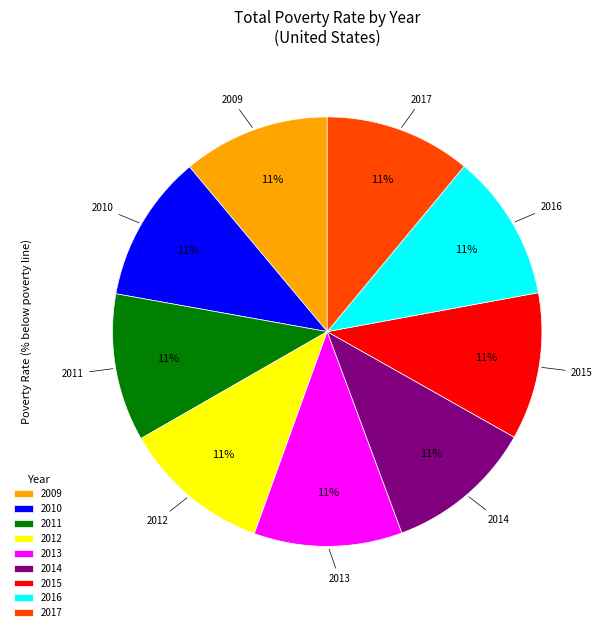

To the nearest percent, what percentage of the pie is 2013?

11%